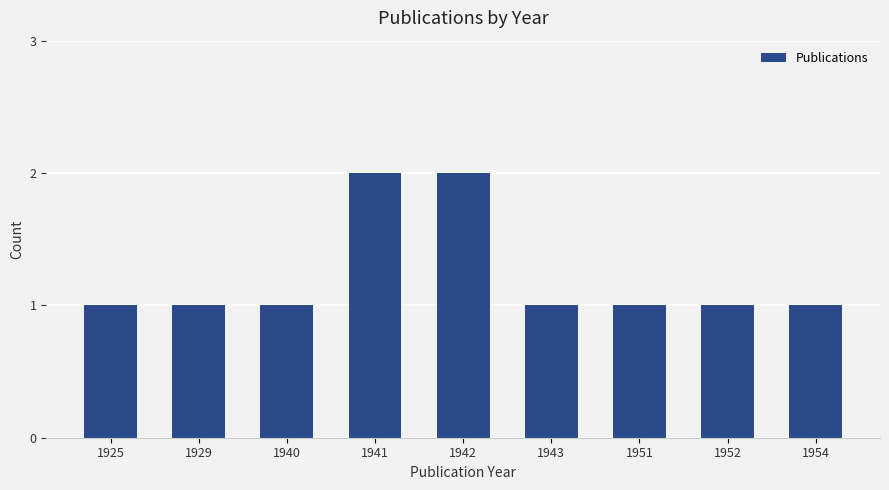

Count the number of categories in the chart.

9